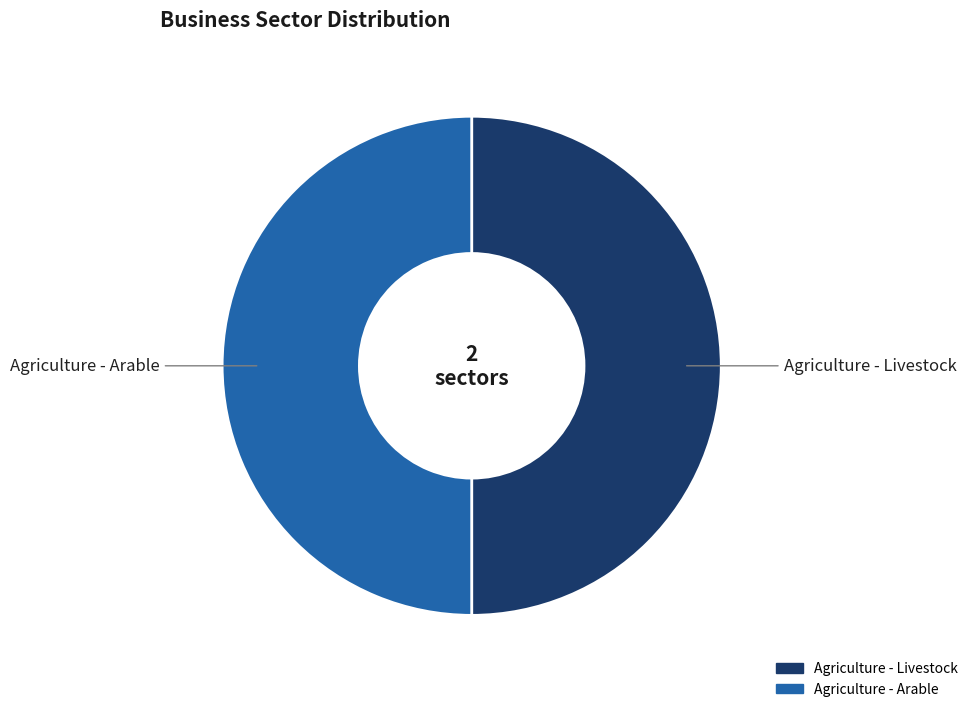

Is the sum of Agriculture - Livestock and Agriculture - Arable greater than half?

Yes